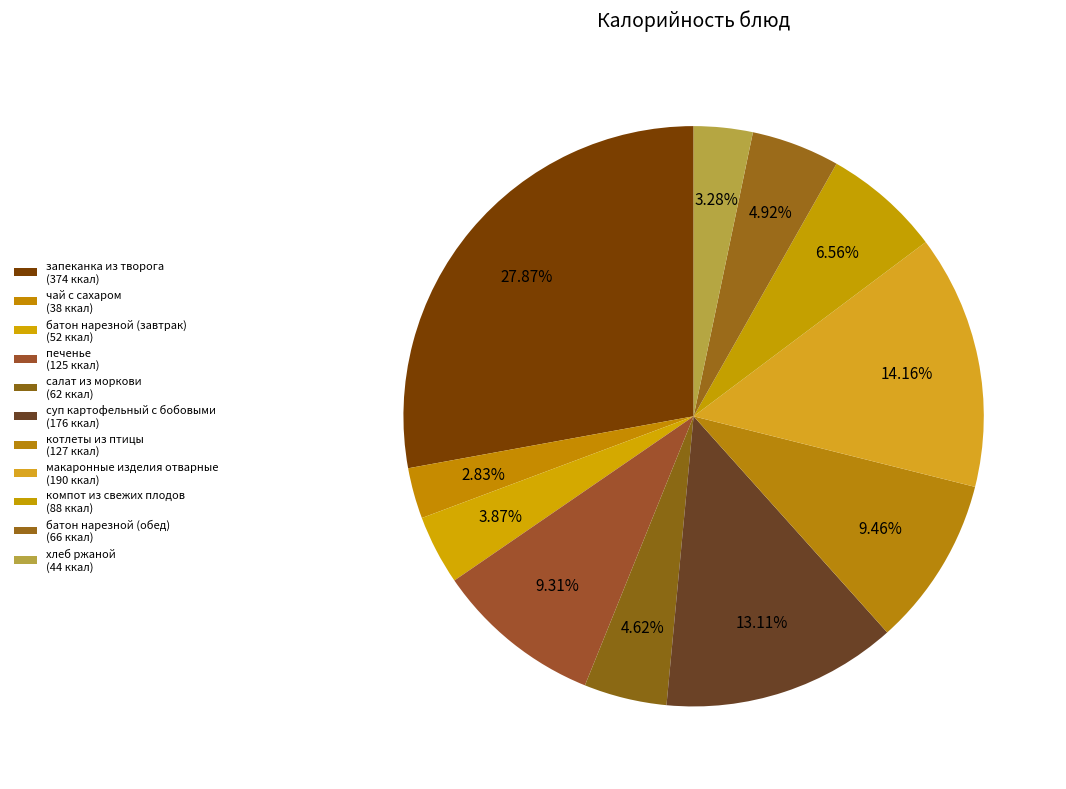

Count the number of slices in the pie.

11